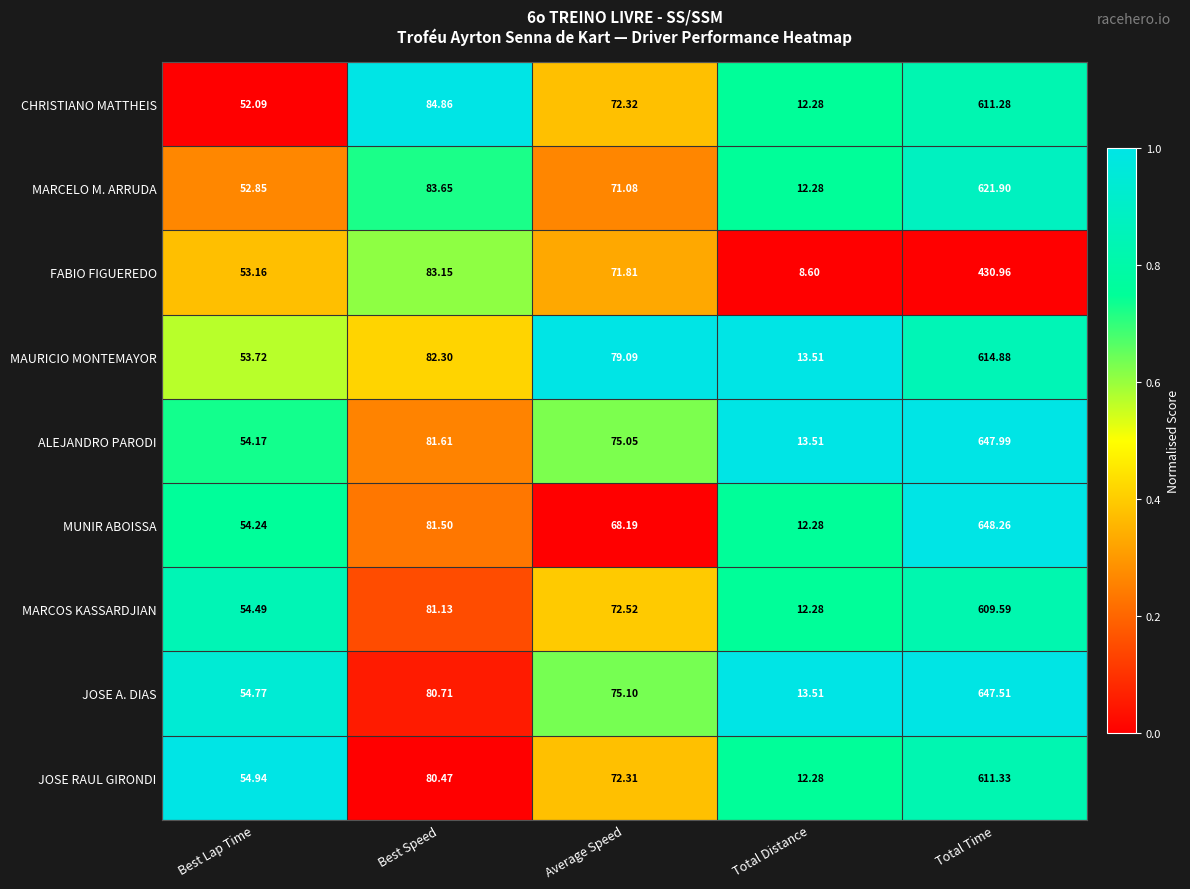

Which series changed the most between Average Speed and Total Distance?

MAURICIO MONTEMAYOR